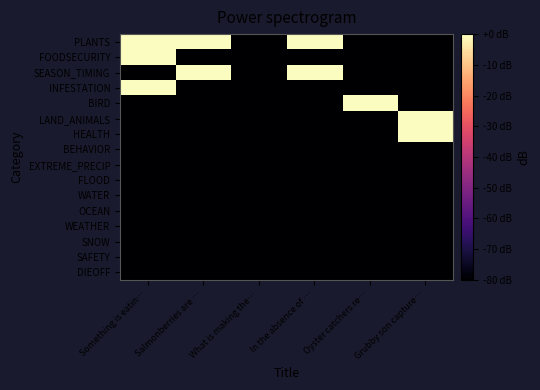

Between In the absence of … and Oyster catchers re…, which series saw the biggest shift?

PLANTS